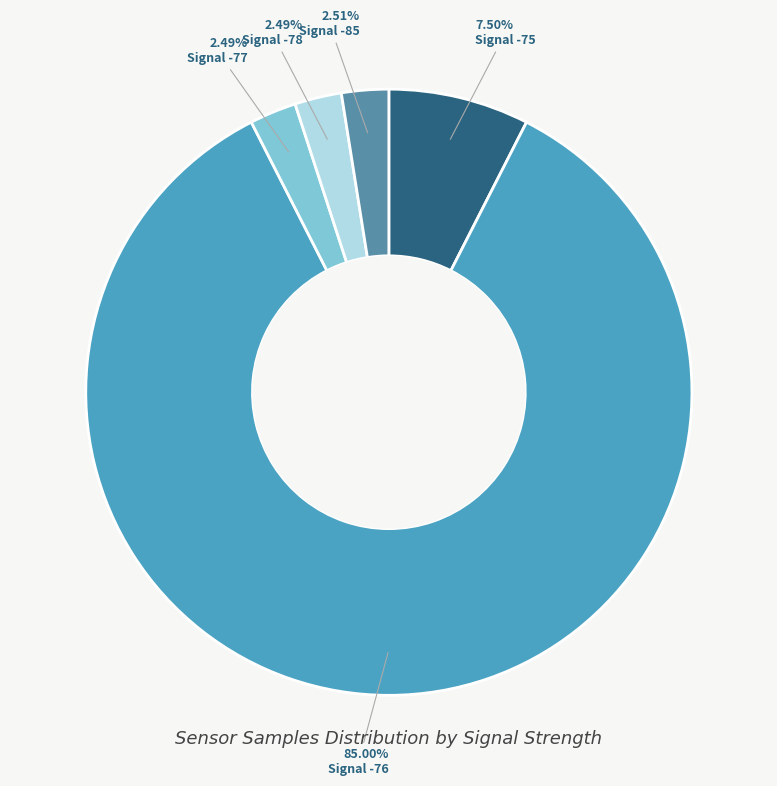

How many slices are in this pie chart?

5